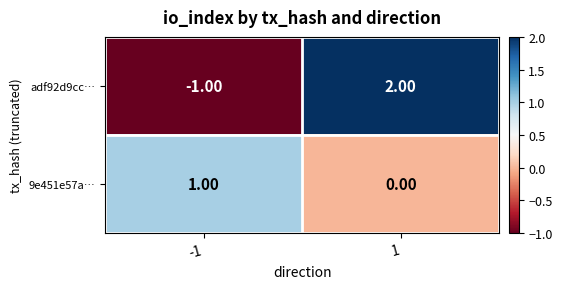

How many distinct data groups are displayed?

2